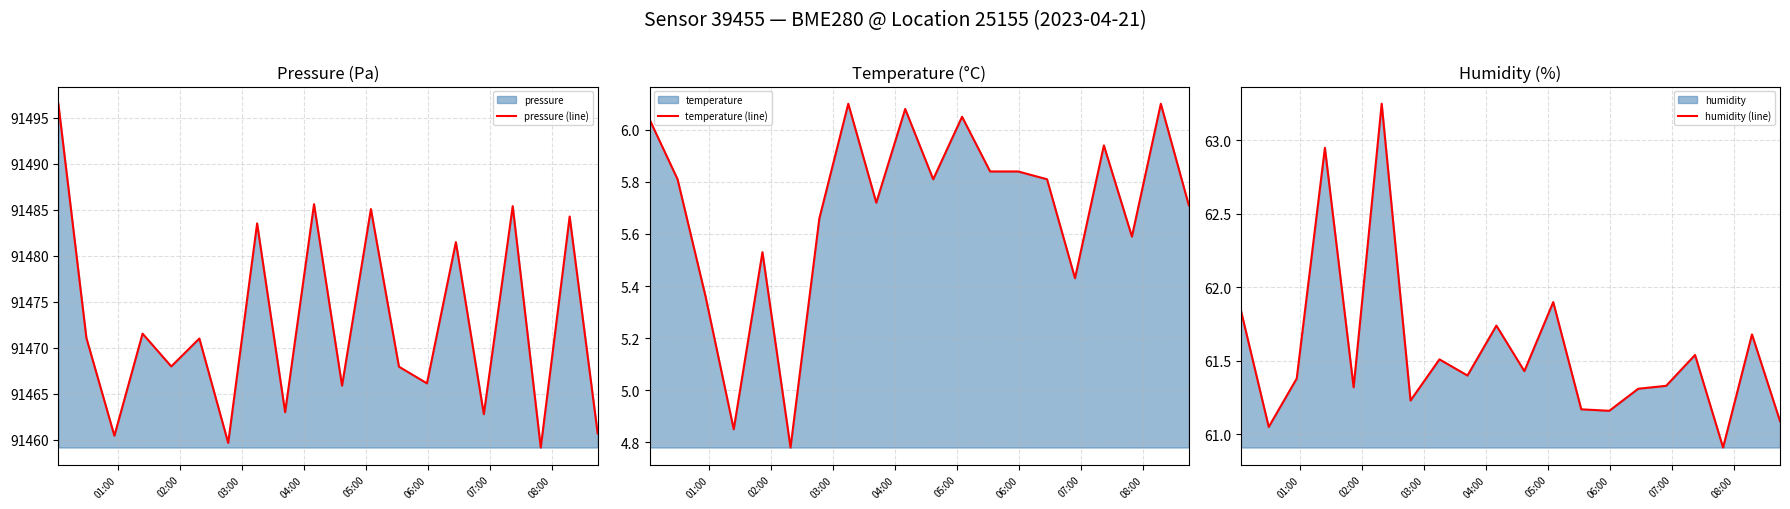

How many lines are shown in the chart?

3